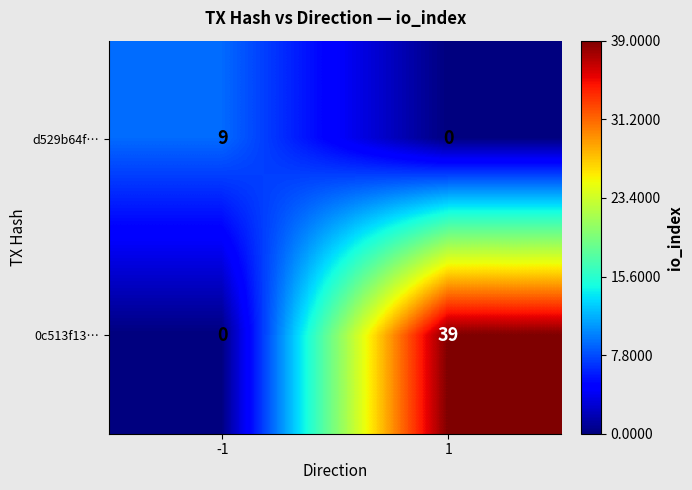

What is the greatest value displayed?

39